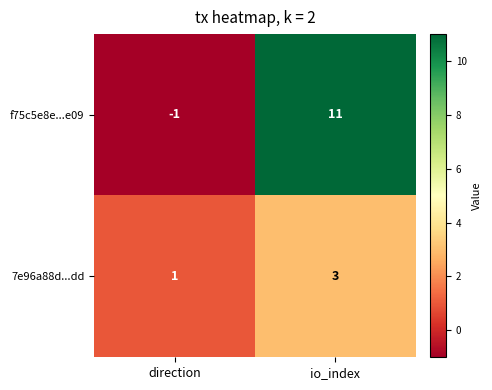

Reading right to left, transcribe all the data shown in this chart.

f75c5e8e...e09: 11	-1
7e96a88d...dd: 3	1